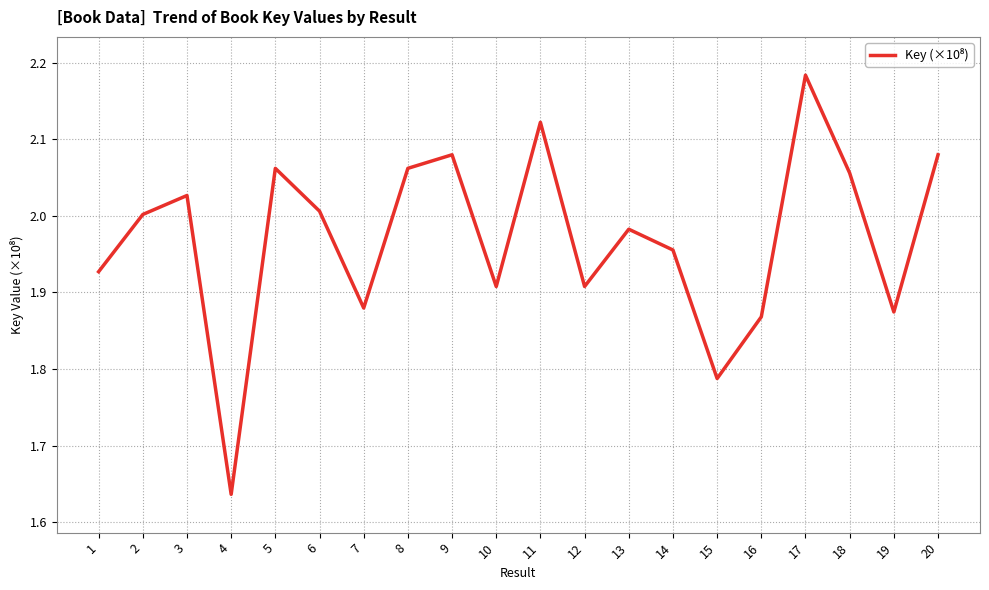

Approximately how many times larger is the value at 1 compared to 15?

1.1